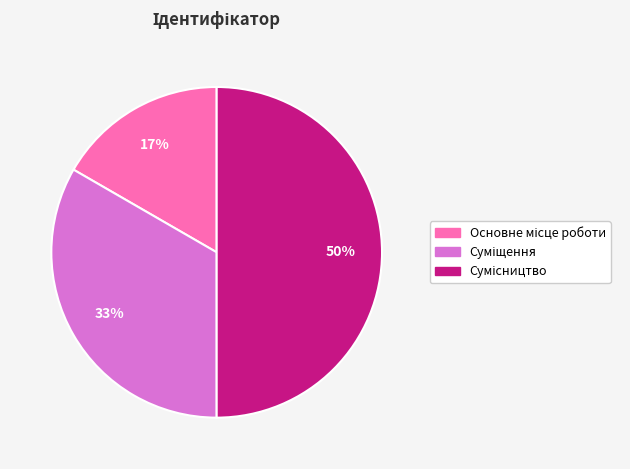

To the nearest percent, what is the average slice percentage?

33%